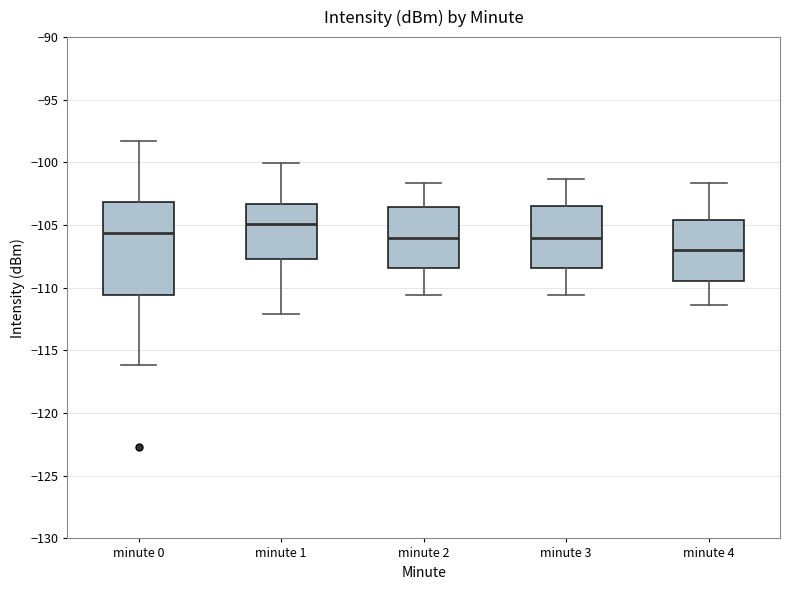

Reading left to right, transcribe this box plot: for each box, give where its median line is, the range the box spans, and where its two whiskers end, as read against the y-axis. The values are not printed on the chart, so give them approximately, as read against the axis.

minute 0: median -105.5, box -110.5 to -103.0, whiskers -116.0 to -98.5
minute 1: median -105.0, box -107.5 to -103.5, whiskers -112.0 to -100.0
minute 2: median -106.0, box -108.5 to -103.5, whiskers -110.5 to -101.5
minute 3: median -106.0, box -108.5 to -103.5, whiskers -110.5 to -101.5
minute 4: median -107.0, box -109.5 to -104.5, whiskers -111.5 to -101.5